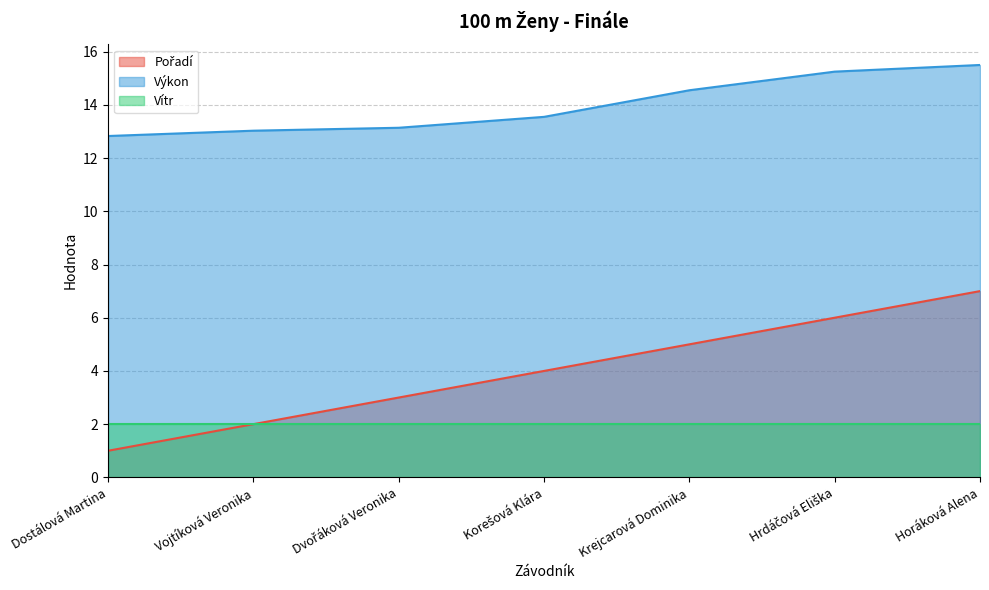

What is the greatest value displayed?

15.5